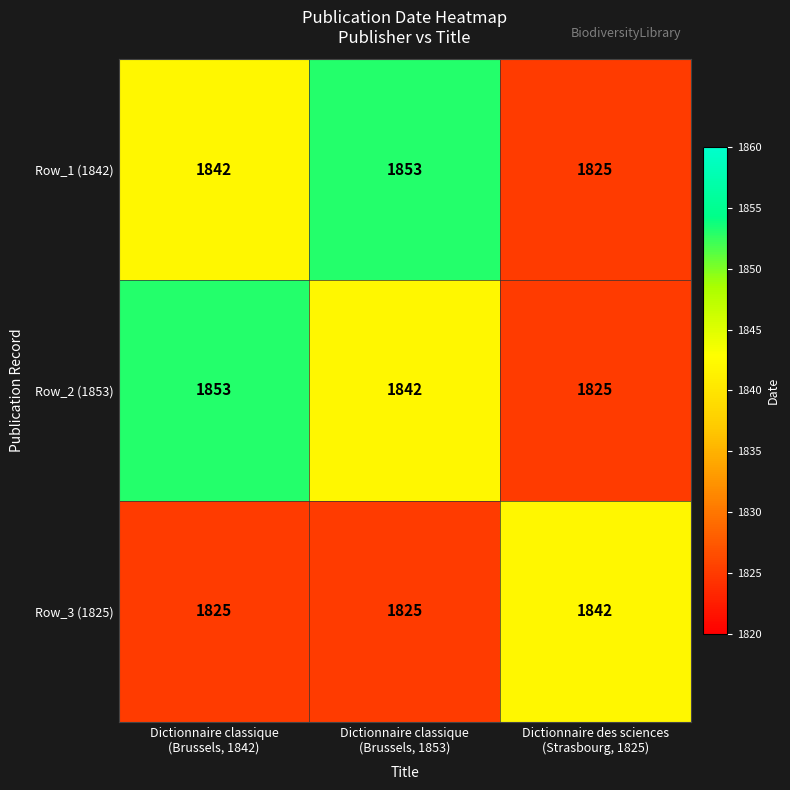

Reading left to right, extract all data points from this chart.

Row_1 (1842): 1842	1853	1825
Row_2 (1853): 1853	1842	1825
Row_3 (1825): 1825	1825	1842